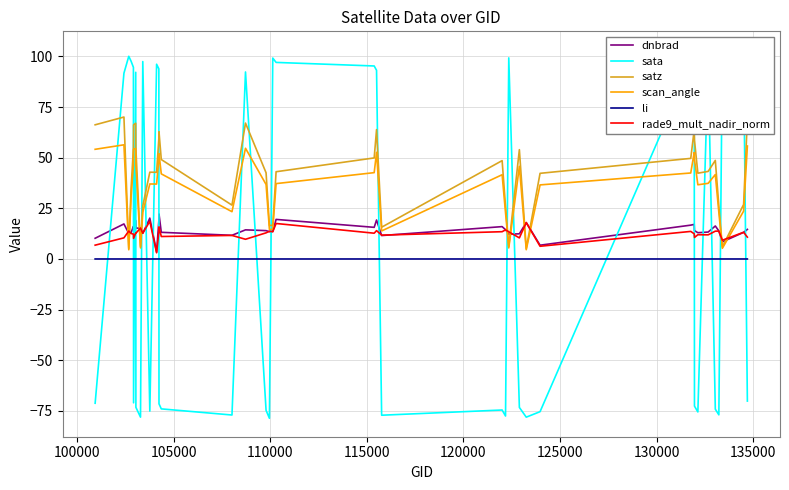

What is the minimum value for satz?

5.1